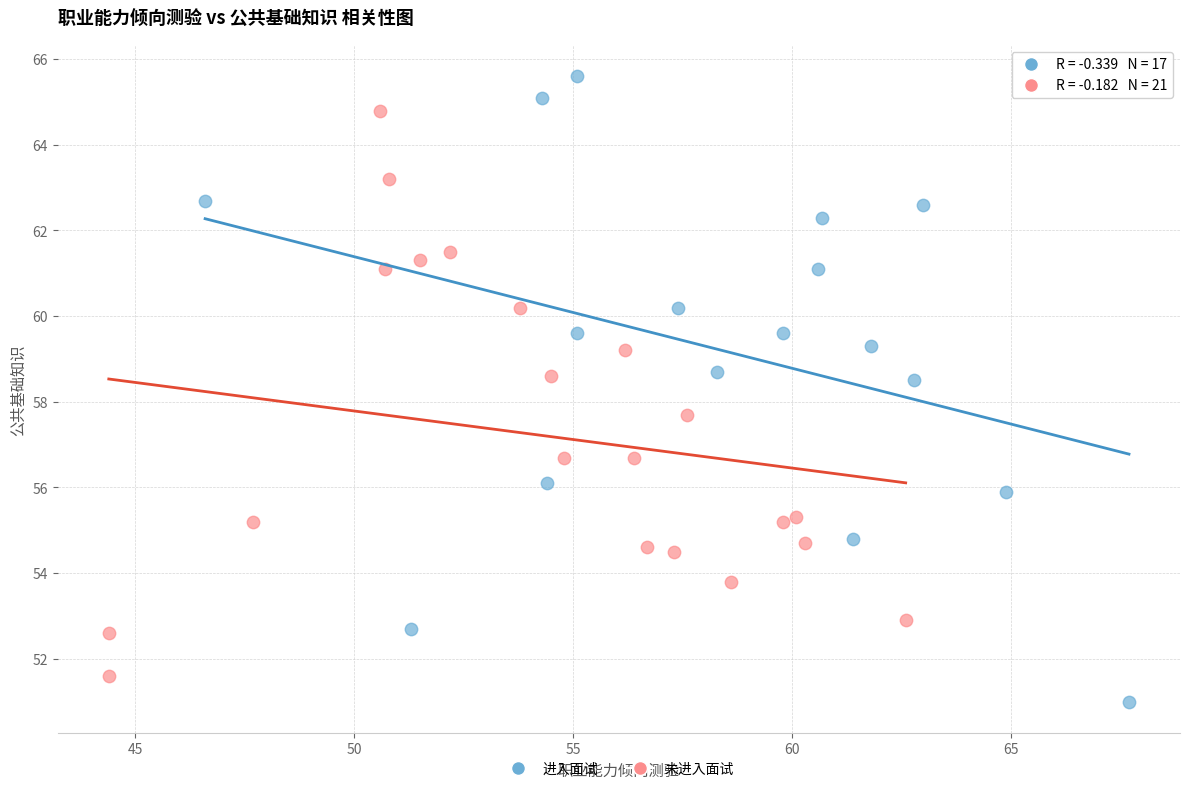

Which series contains the lowest Y value?

进入面试